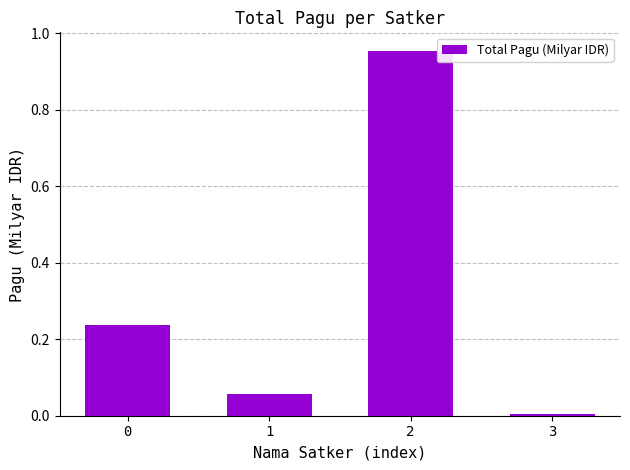

How many data points does each series have?

4